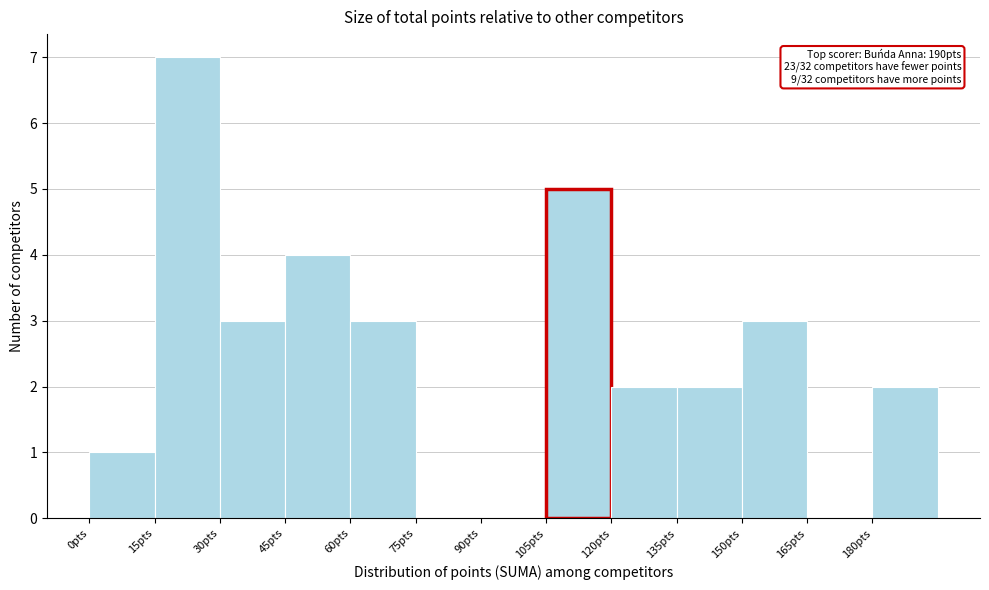

Over which range of the x-axis is the bar tallest?

15 to 30